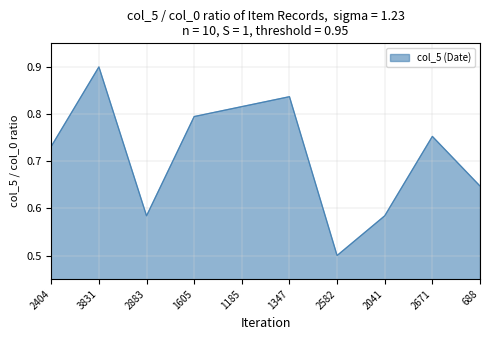

What is the difference between the values at 2582 and 2671?

0.3